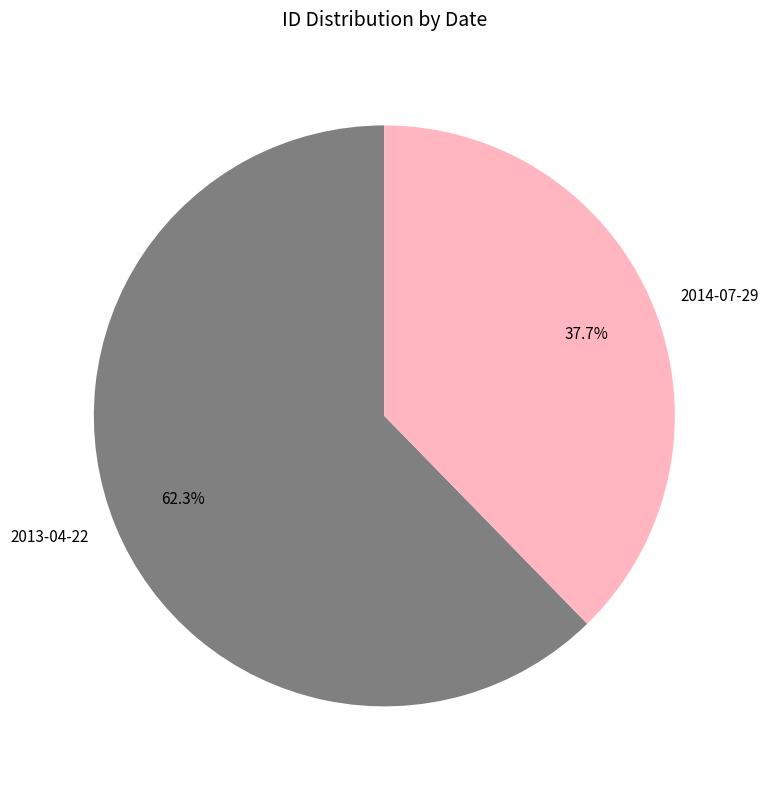

To the nearest percent, what percentage of the pie is 2014-07-29?

38%